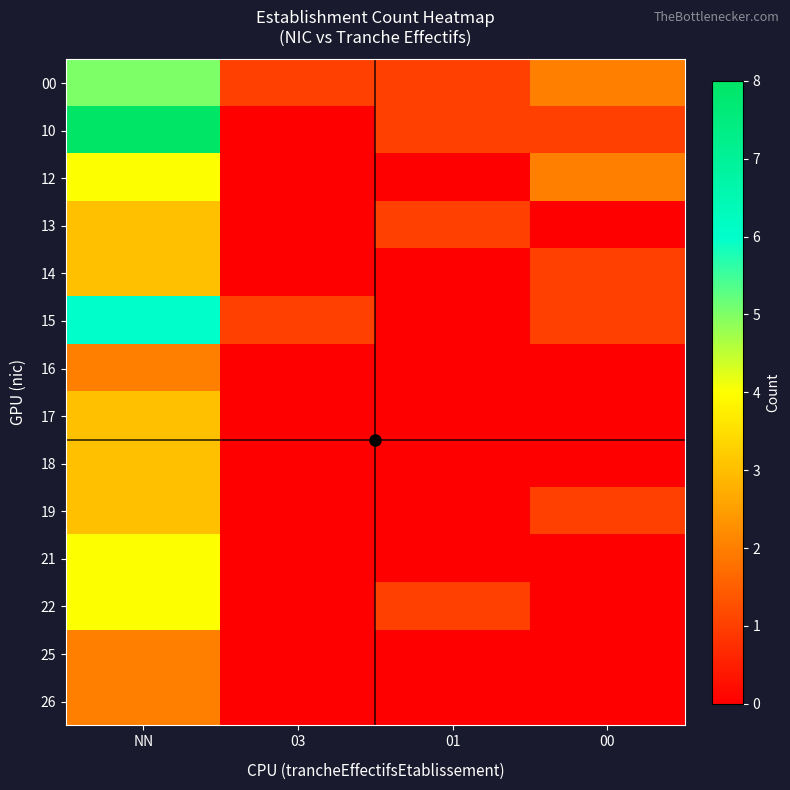

Reading left to right, transcribe all the data shown in this chart.

00: NN=5	03=1	01=1	00=2
10: NN=8	03=0	01=1	00=1
12: NN=4	03=0	01=0	00=2
13: NN=3	03=0	01=1	00=0
14: NN=3	03=0	01=0	00=1
15: NN=6	03=1	01=0	00=1
16: NN=2	03=0	01=0	00=0
17: NN=3	03=0	01=0	00=0
18: NN=3	03=0	01=0	00=0
19: NN=3	03=0	01=0	00=1
21: NN=4	03=0	01=0	00=0
22: NN=4	03=0	01=1	00=0
25: NN=2	03=0	01=0	00=0
26: NN=2	03=0	01=0	00=0